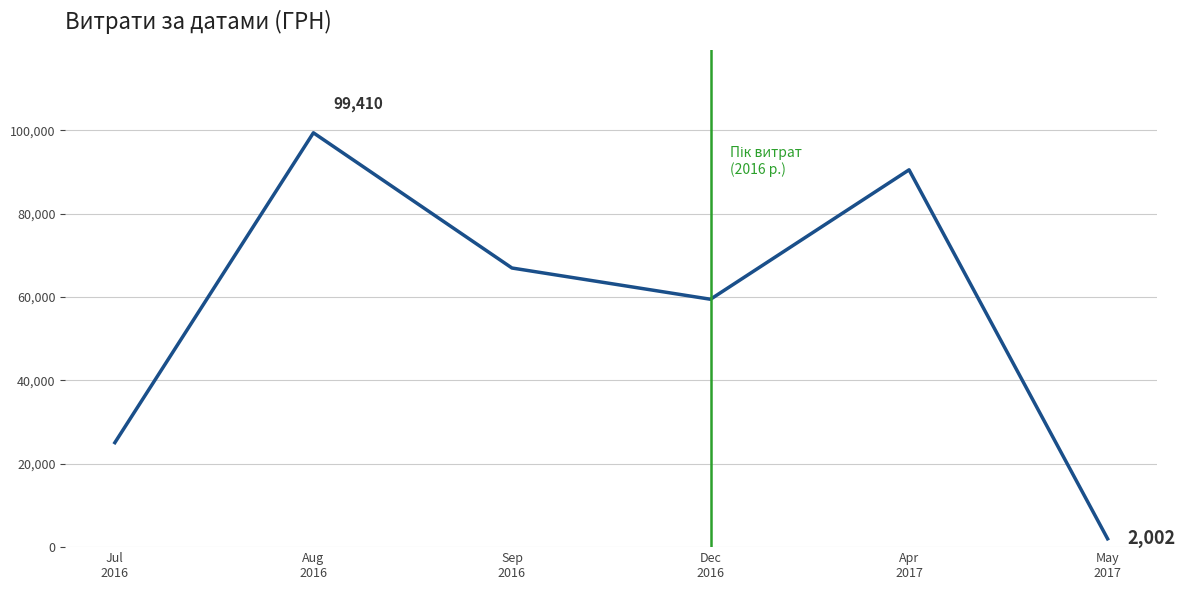

Where is the first local maximum?

Aug
2016